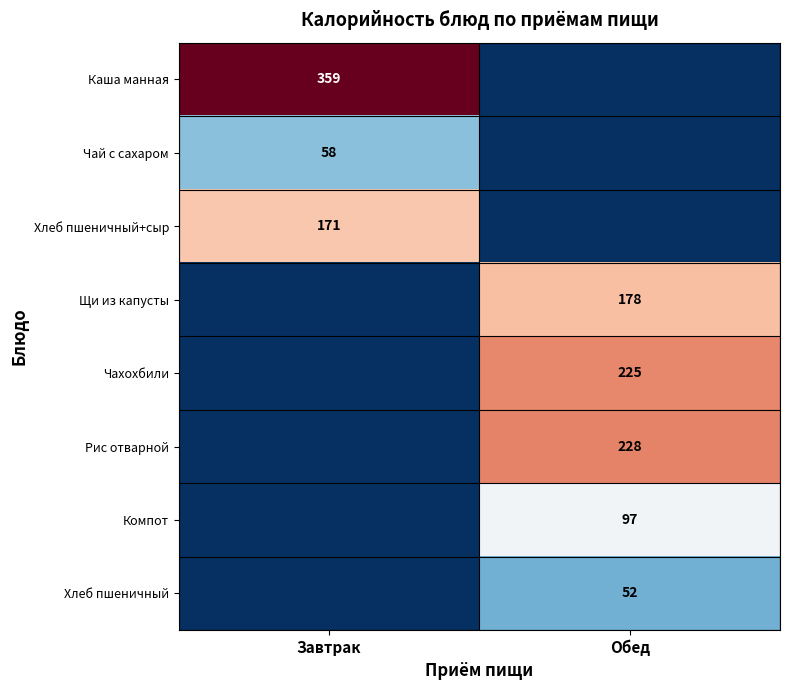

At how many categories does at least one series exceed 166?

2